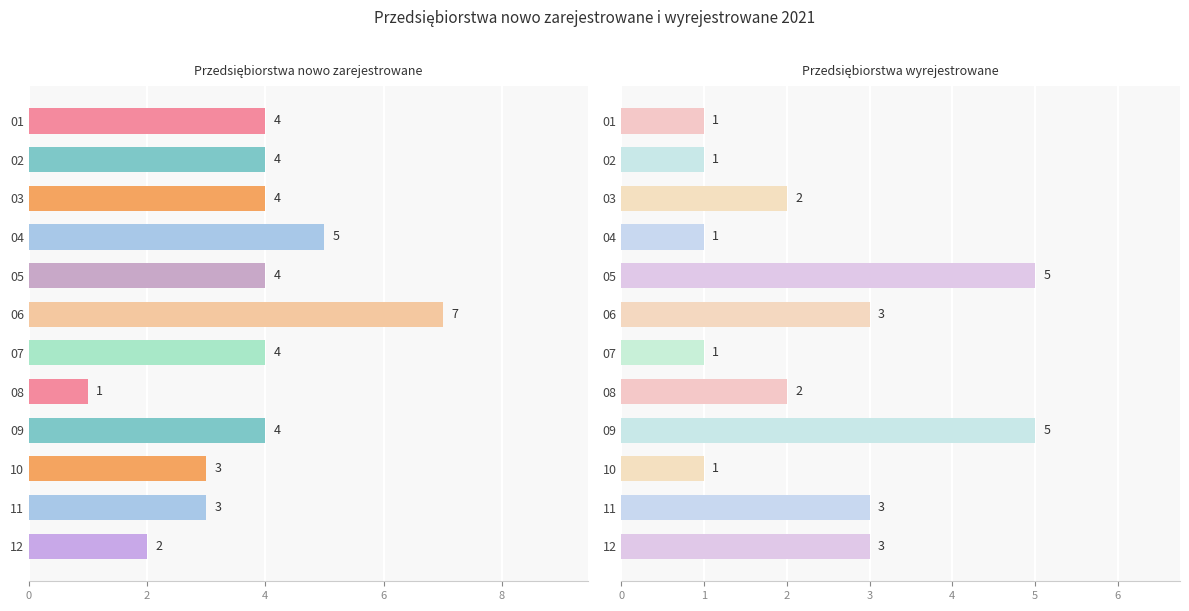

Count the Przedsiębiorstwa wyrejestrowane values in the range 1 to 3.

10